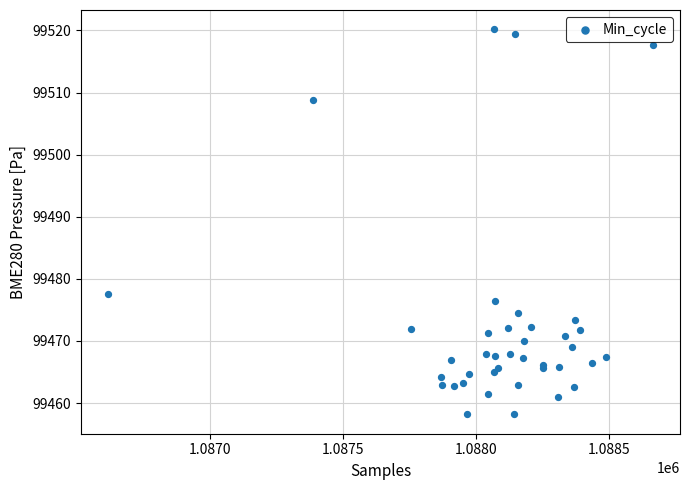

What Y value in the scatter plot is closest to 99489?

99477.6